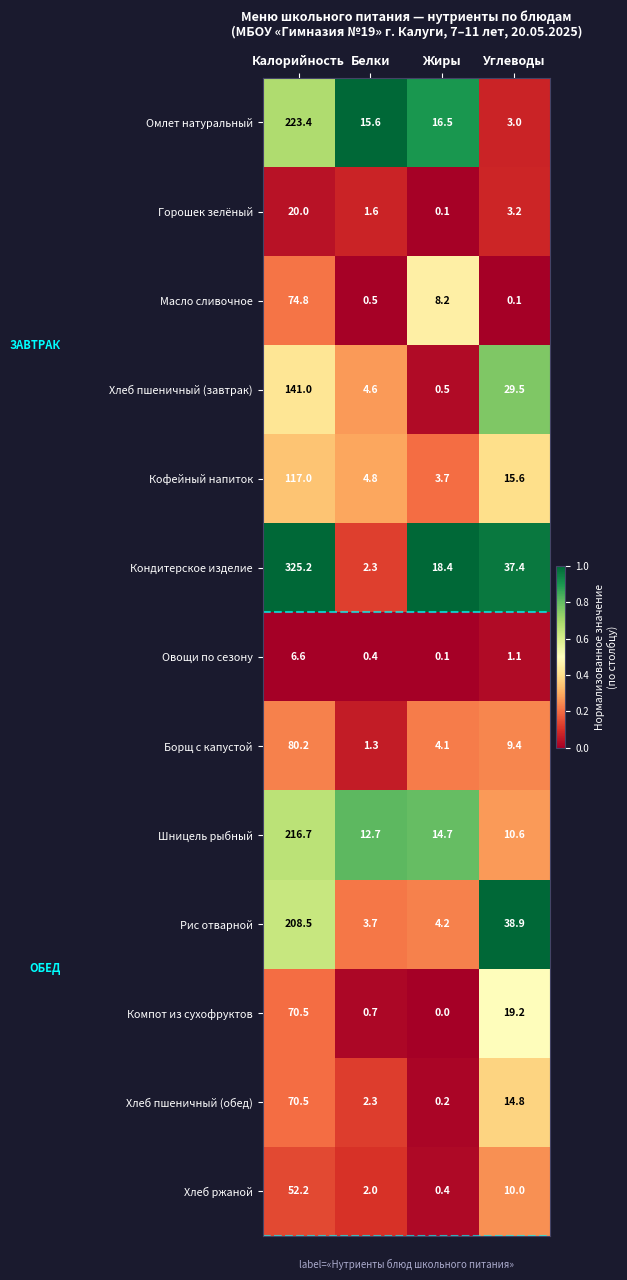

At which label is Овощи по сезону closest to 3?

Углеводы